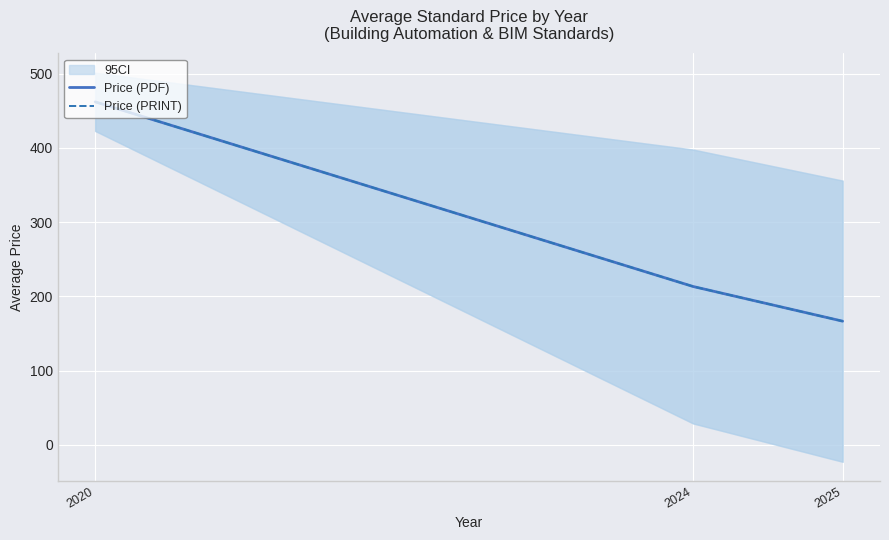

Is the value of Price (PDF) at 2024 greater than the value of Price (PRINT) at 2020?

No